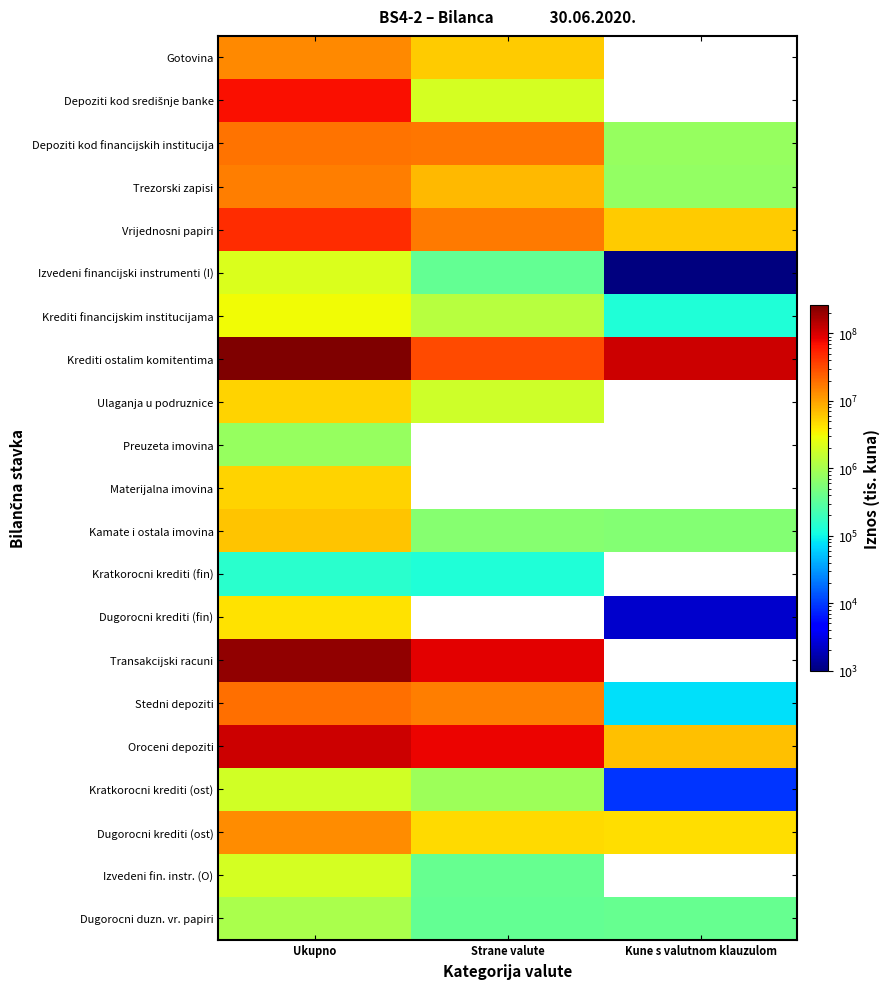

The value of Izvedeni financijski instrumenti (I) at Ukupno is 1467578.1. True or false?

False